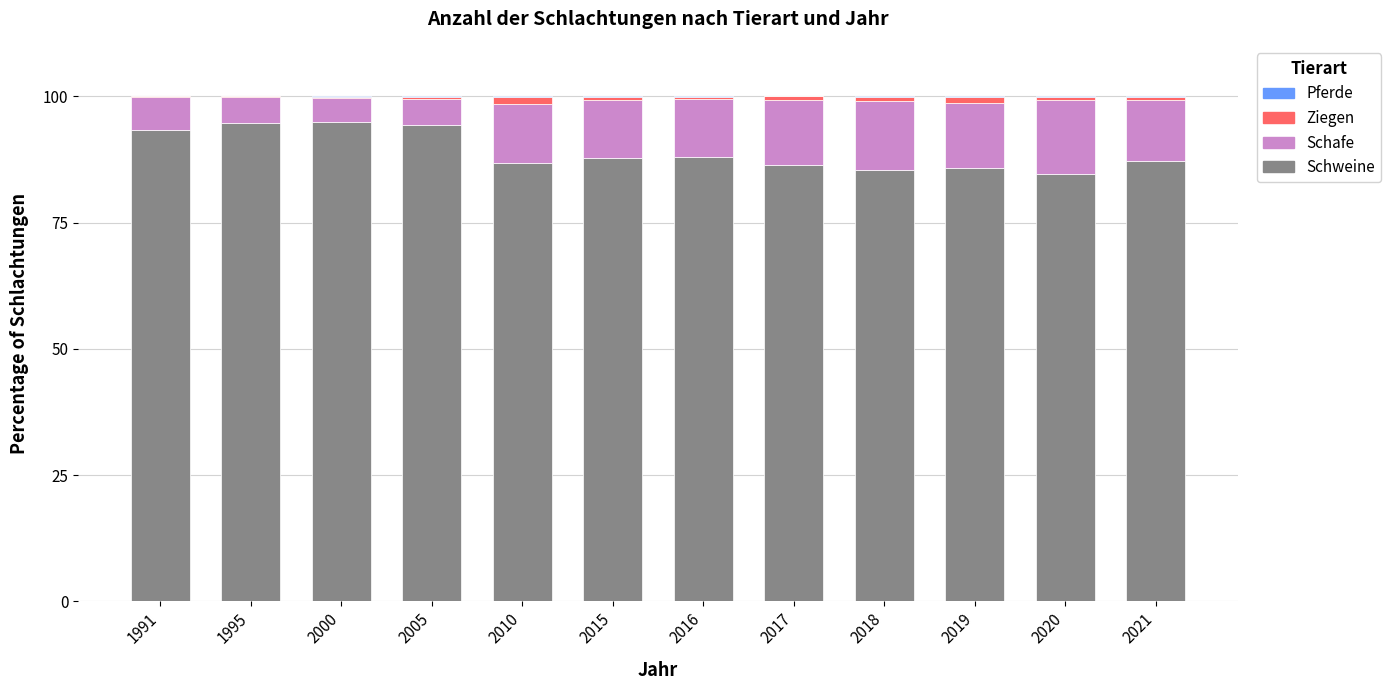

What is the highest value of the Schweine series?

95.0